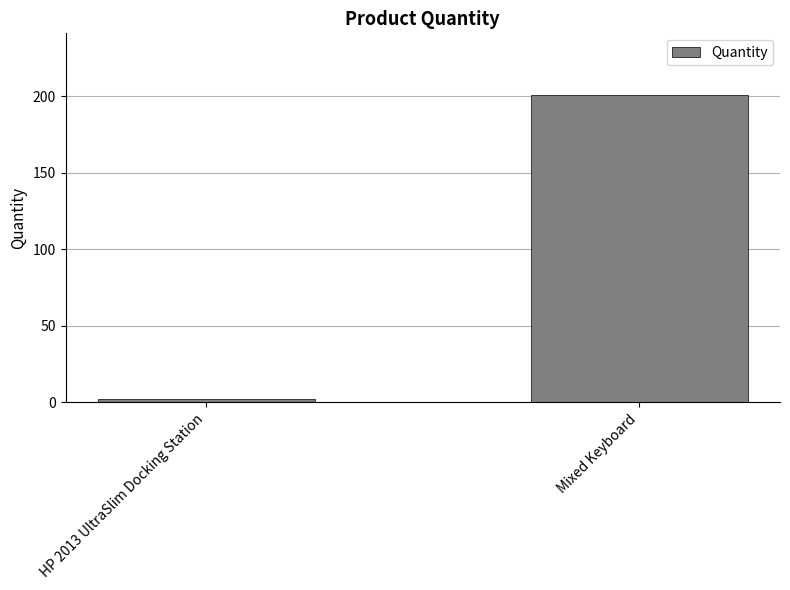

What is the label of the 2nd bar from the right?

HP 2013 UltraSlim Docking Station